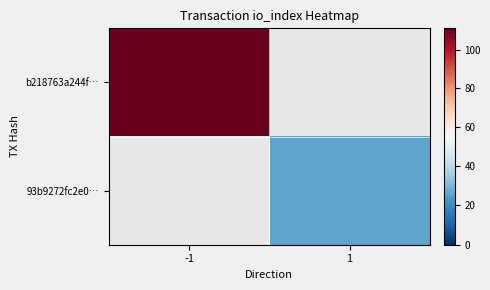

How many distinct data groups are displayed?

2